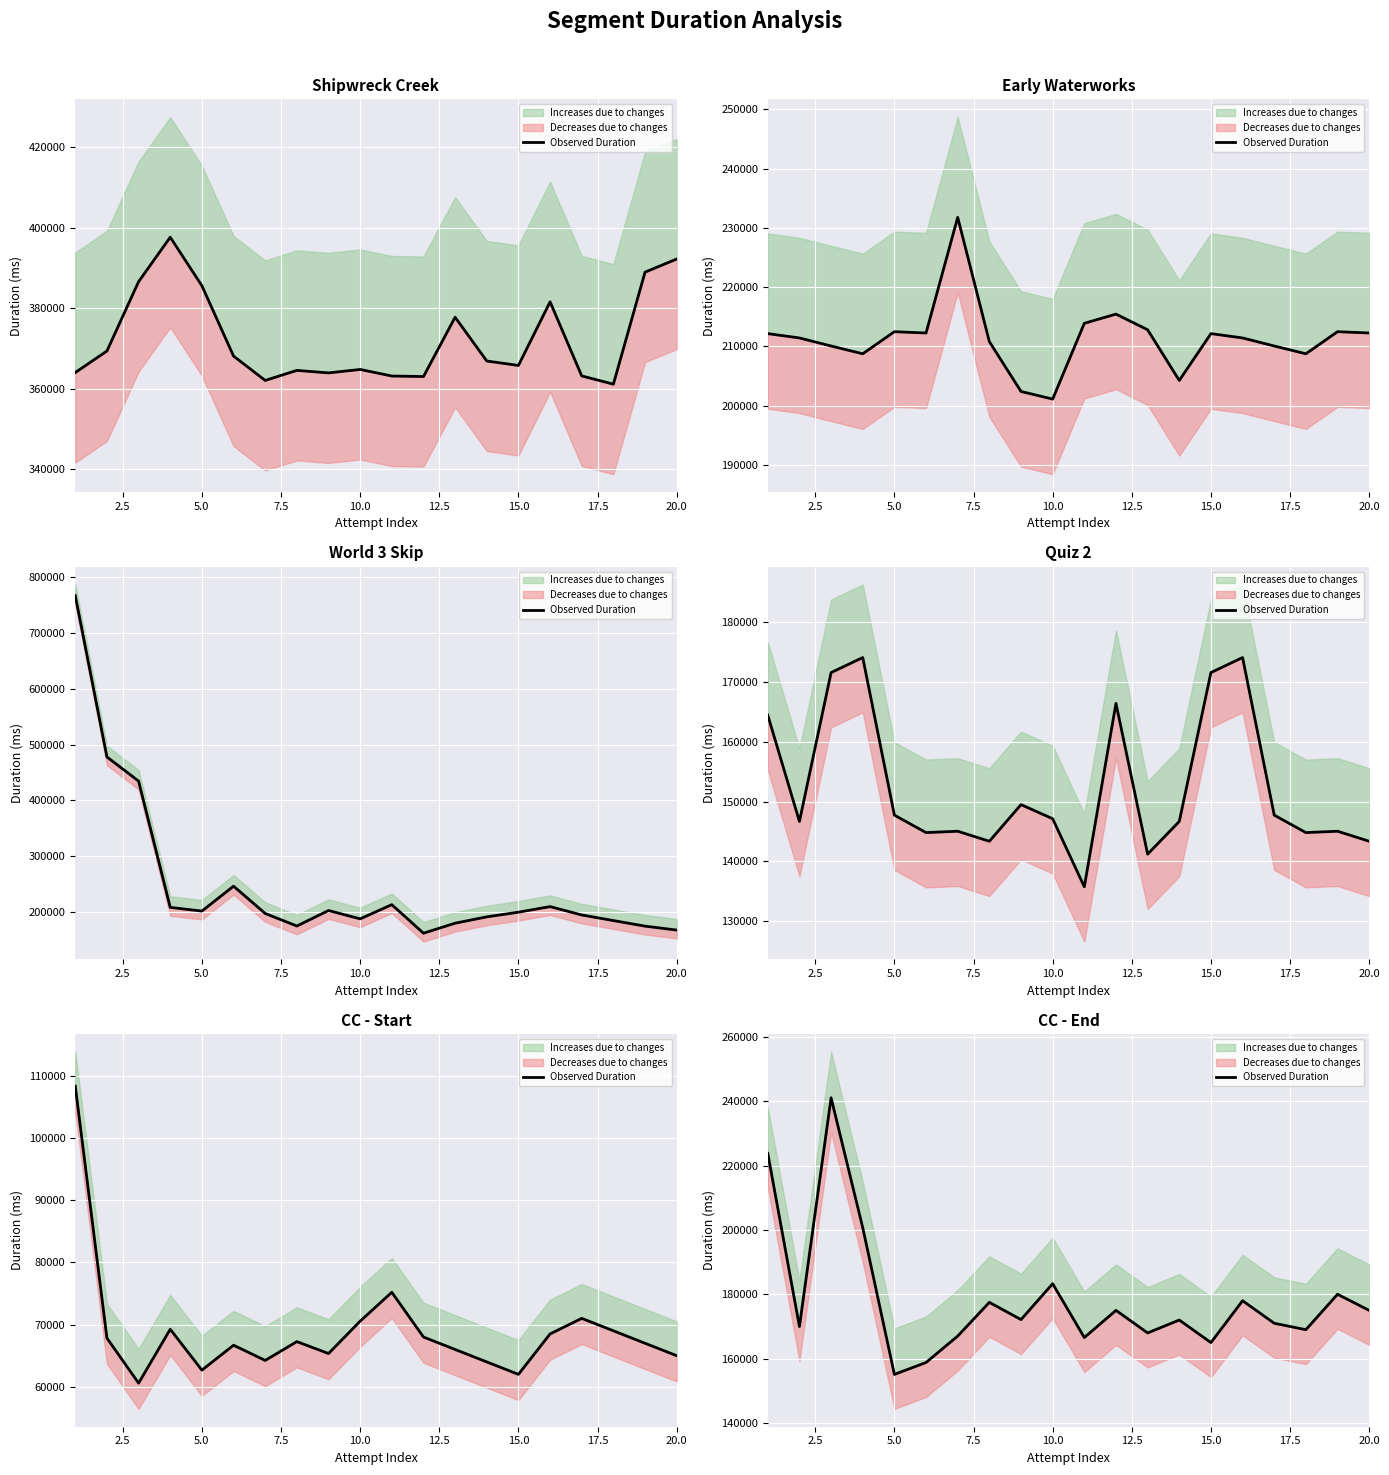

Where is the first local maximum?

5.0